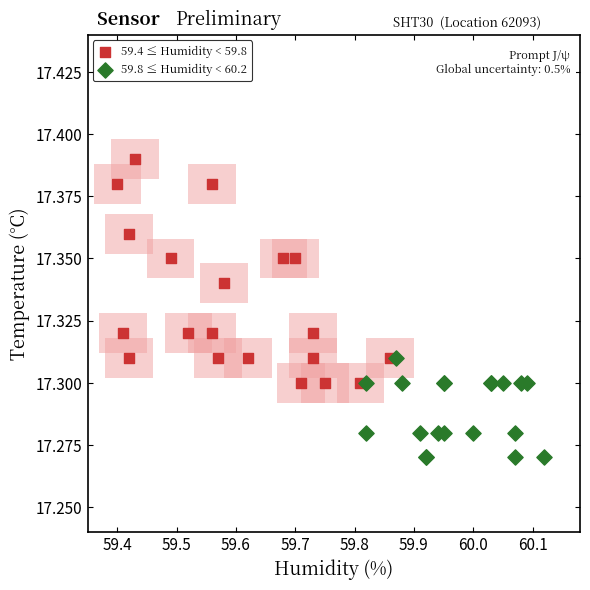

Which series reaches the maximum Y coordinate?

59.4 ≤ Humidity < 59.8